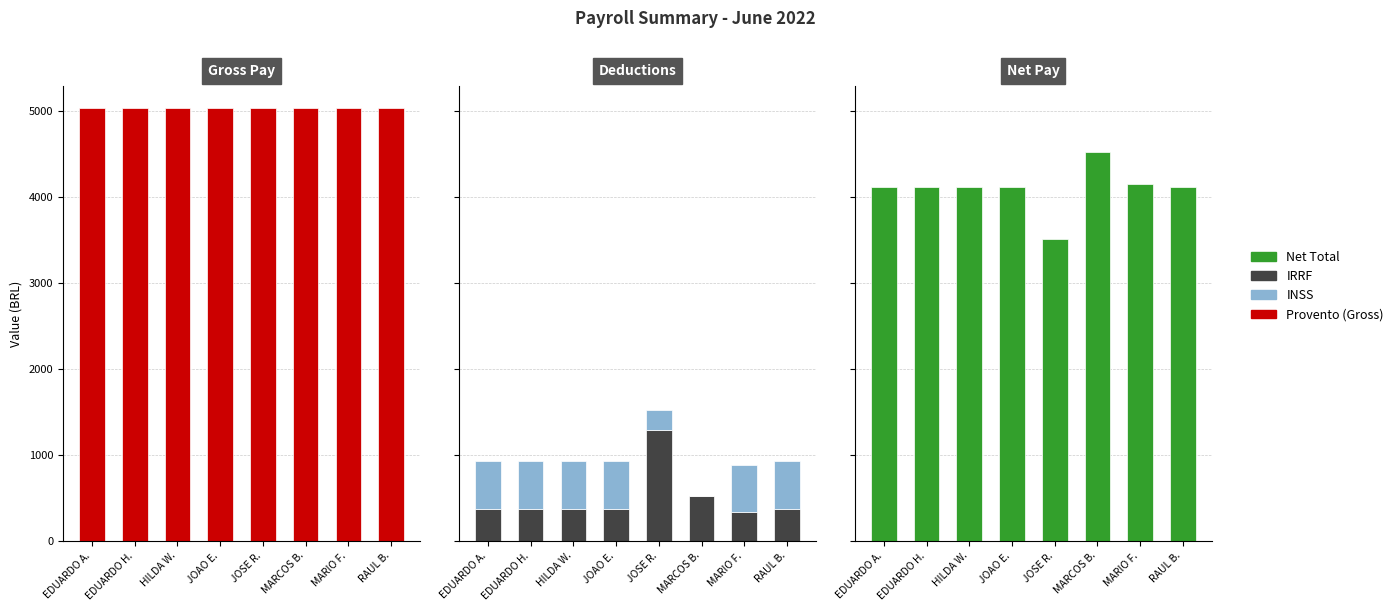

What are all the series names shown in the legend?

Provento (Gross), IRRF, INSS, Net Total